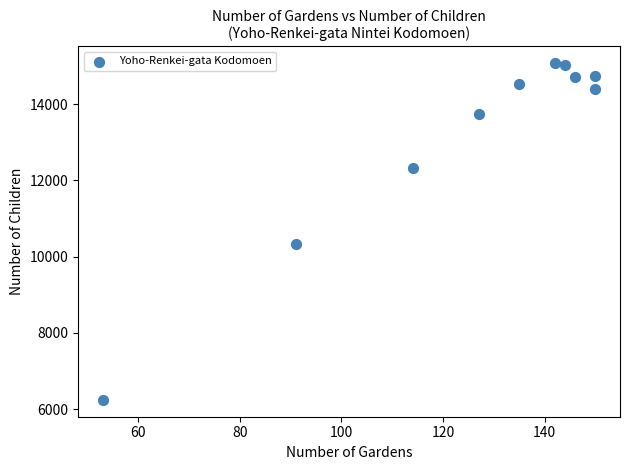

What is the range of Y values (max minus min)?

8836